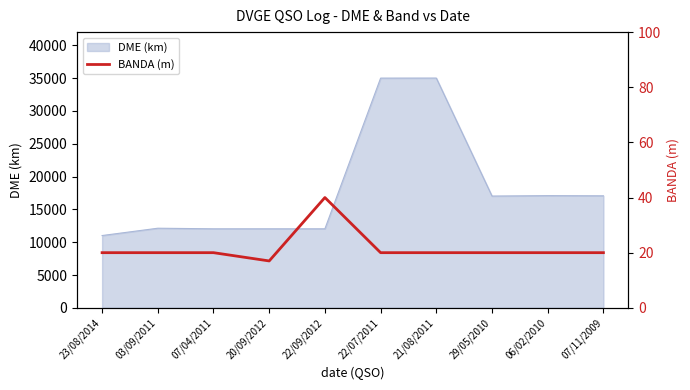

At which label does DME (km) reach its minimum?

23/08/2014